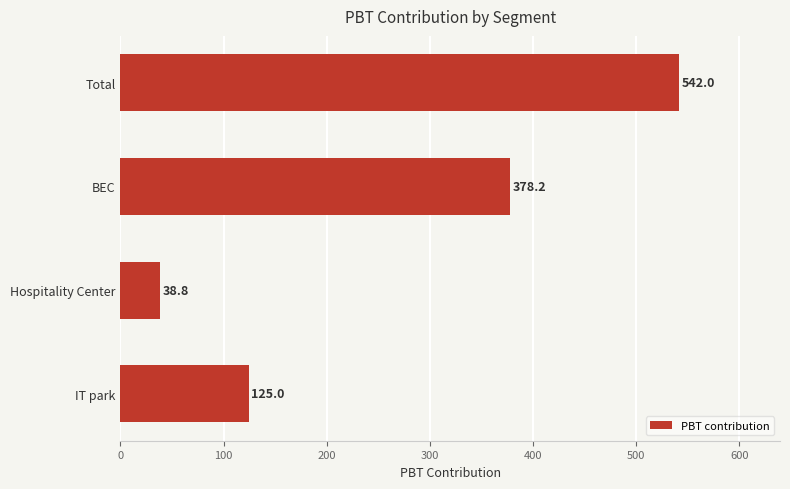

At which category does the chart reach its minimum across all series?

Hospitality Center